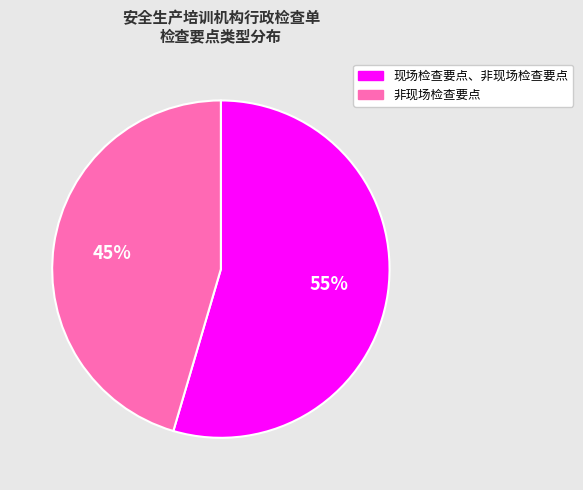

Which slice is the smallest?

非现场检查要点